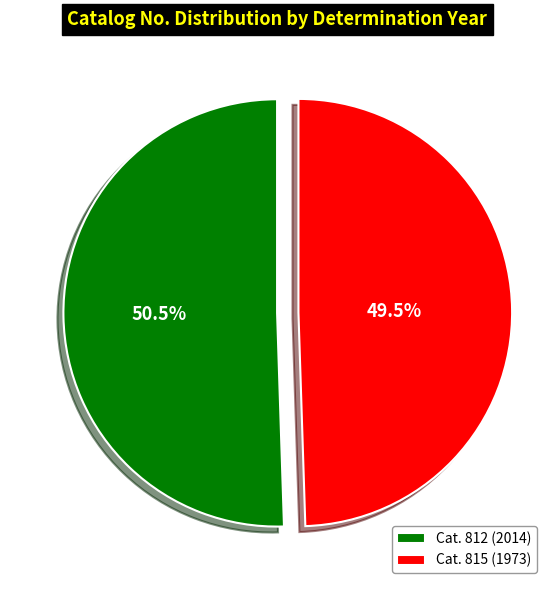

To the nearest percent, what is the difference between the largest and smallest slice percentages?

1%